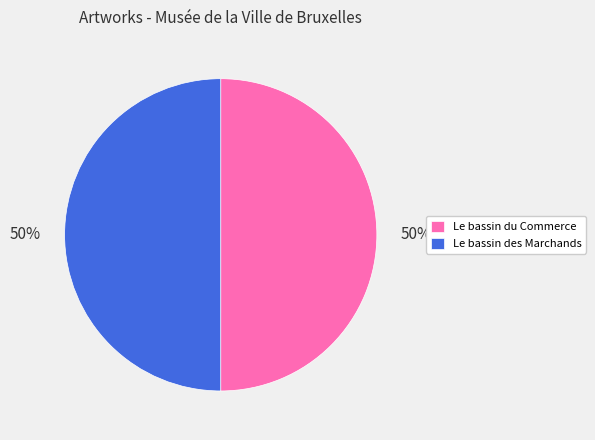

Combined, do Le bassin des Marchands and Le bassin du Commerce account for over 50%?

Yes